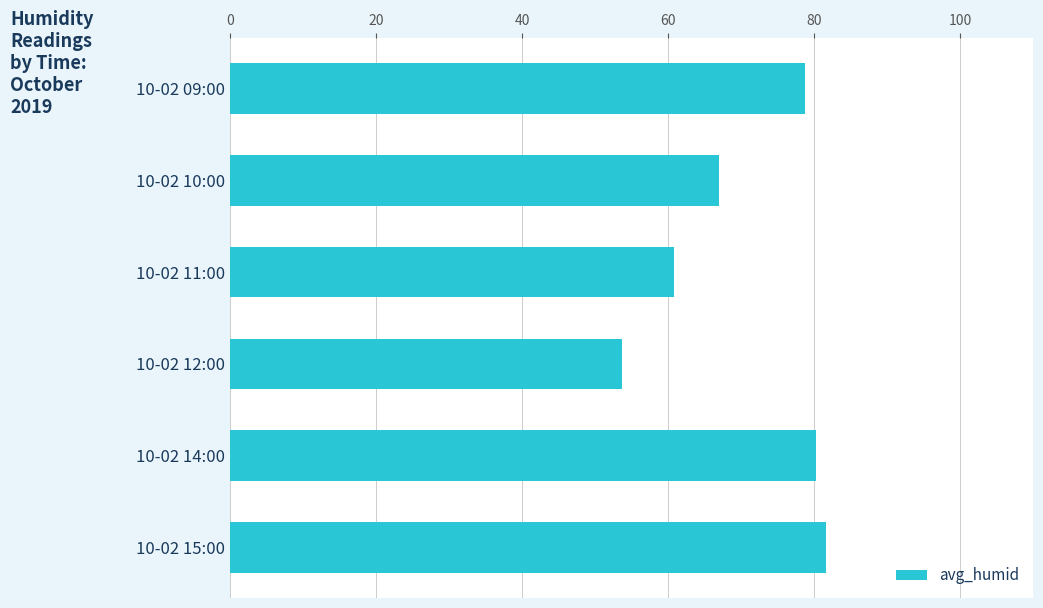

Between 10-02 12:00 and 10-02 10:00, which is larger?

10-02 10:00